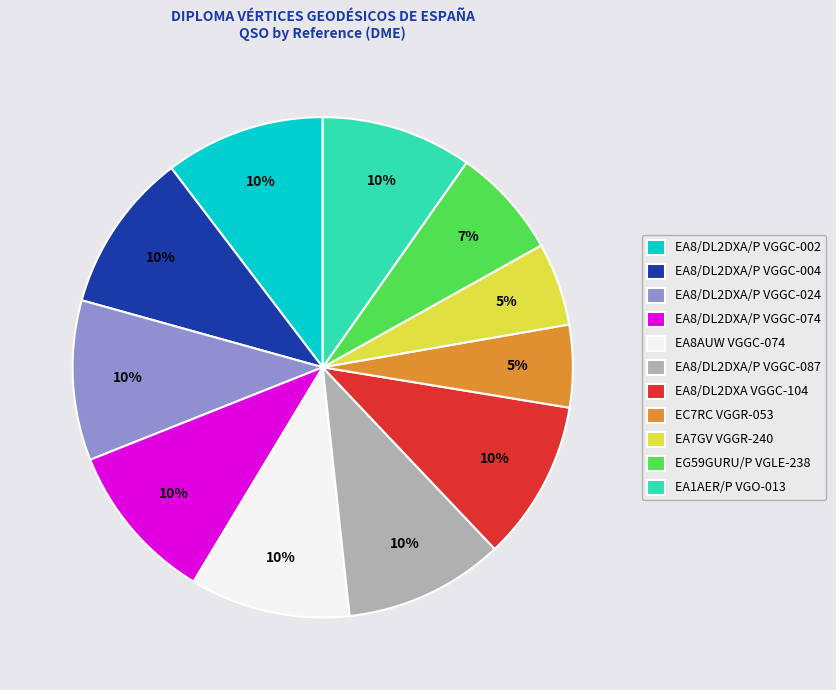

True or false: EC7RC VGGR-053 accounts for 1% of the total.

False